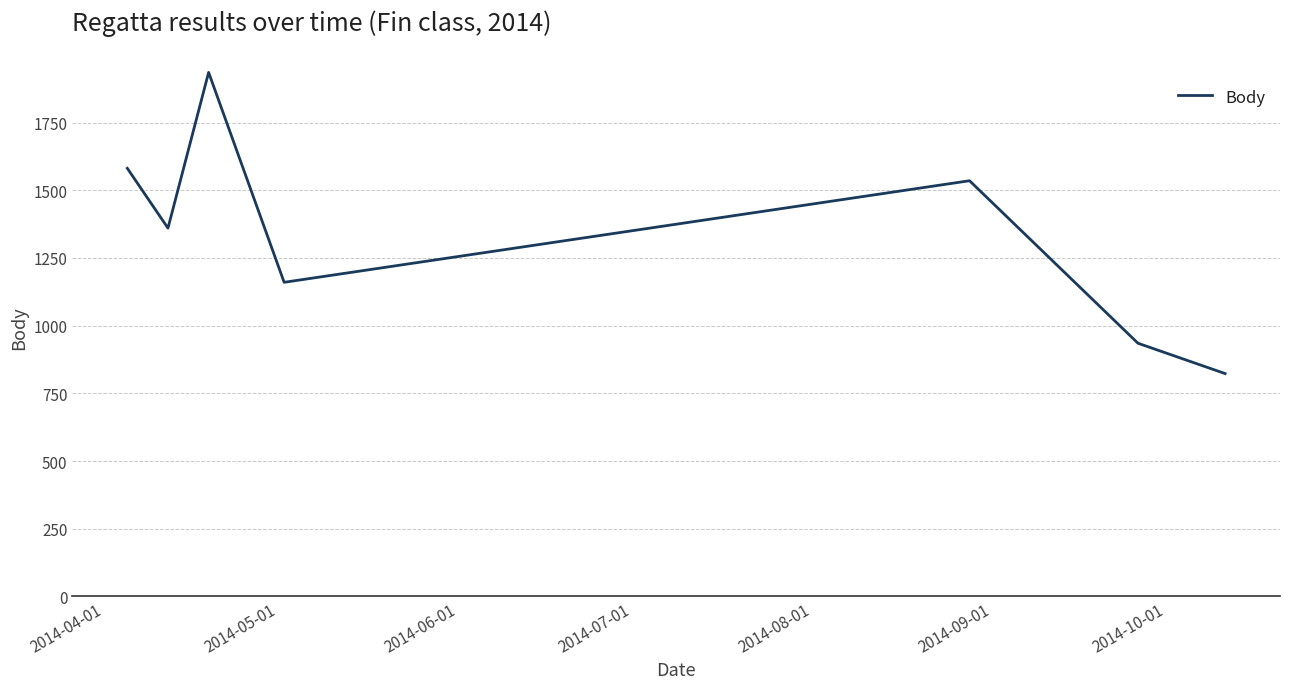

What is the greatest value displayed?

1935